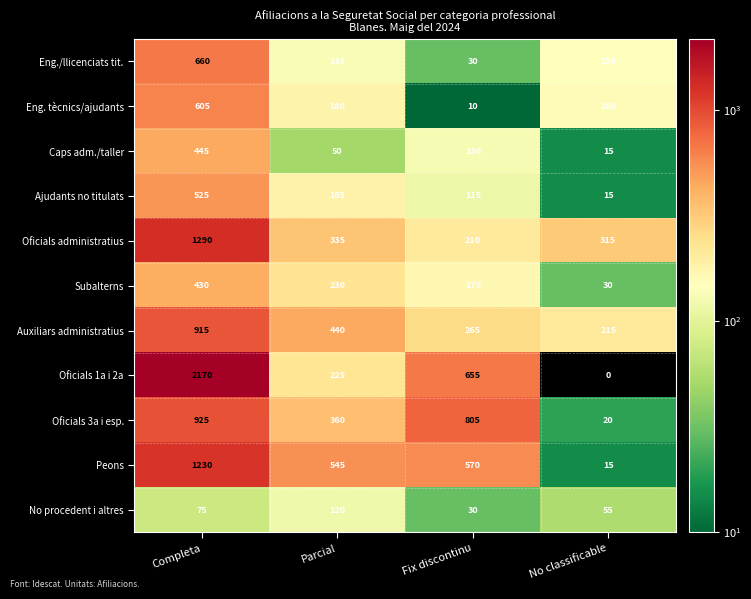

What is the difference between the maximum and minimum values in the Peons series?

1215